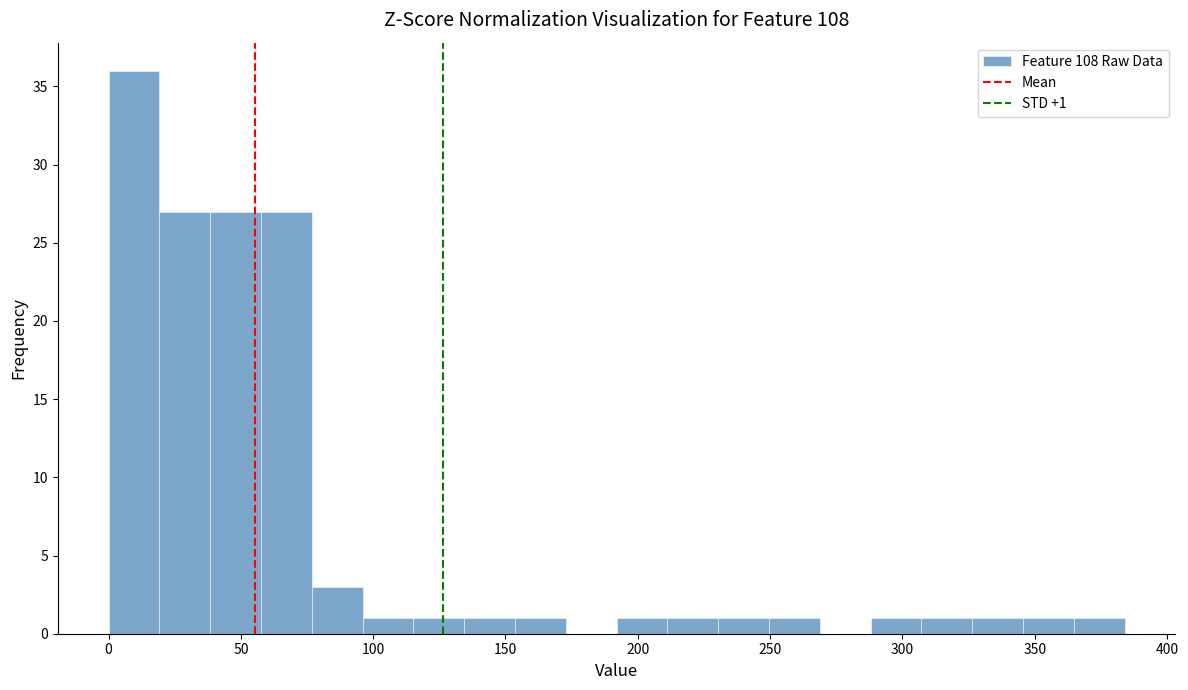

Read against the x-axis, roughly where is the centre of the tallest bar?

10